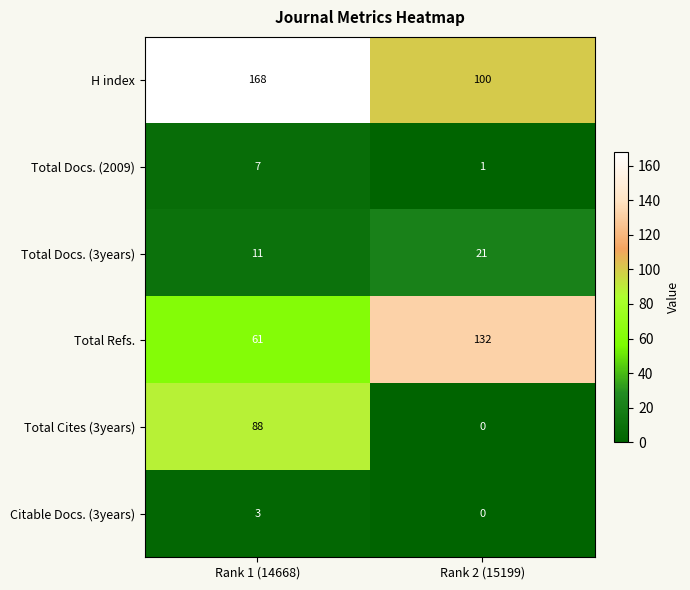

Which category has the lowest value across all series?

Rank 2 (15199)